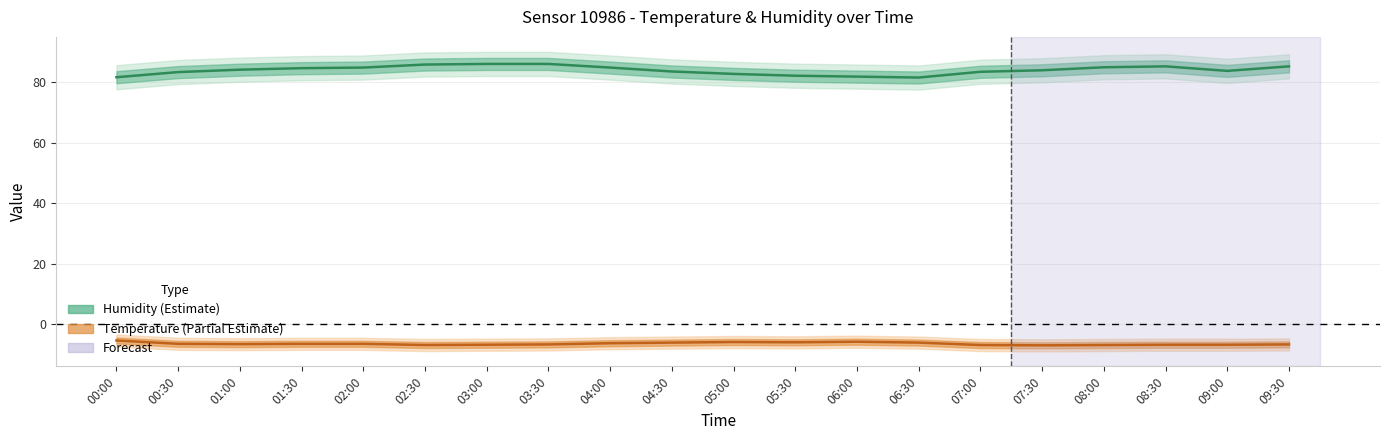

What is the minimum value shown in the chart?

-7.1